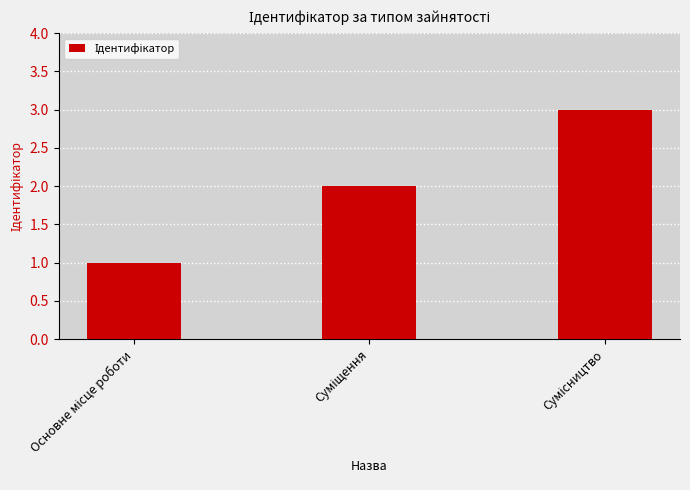

Are the bars horizontal?

No